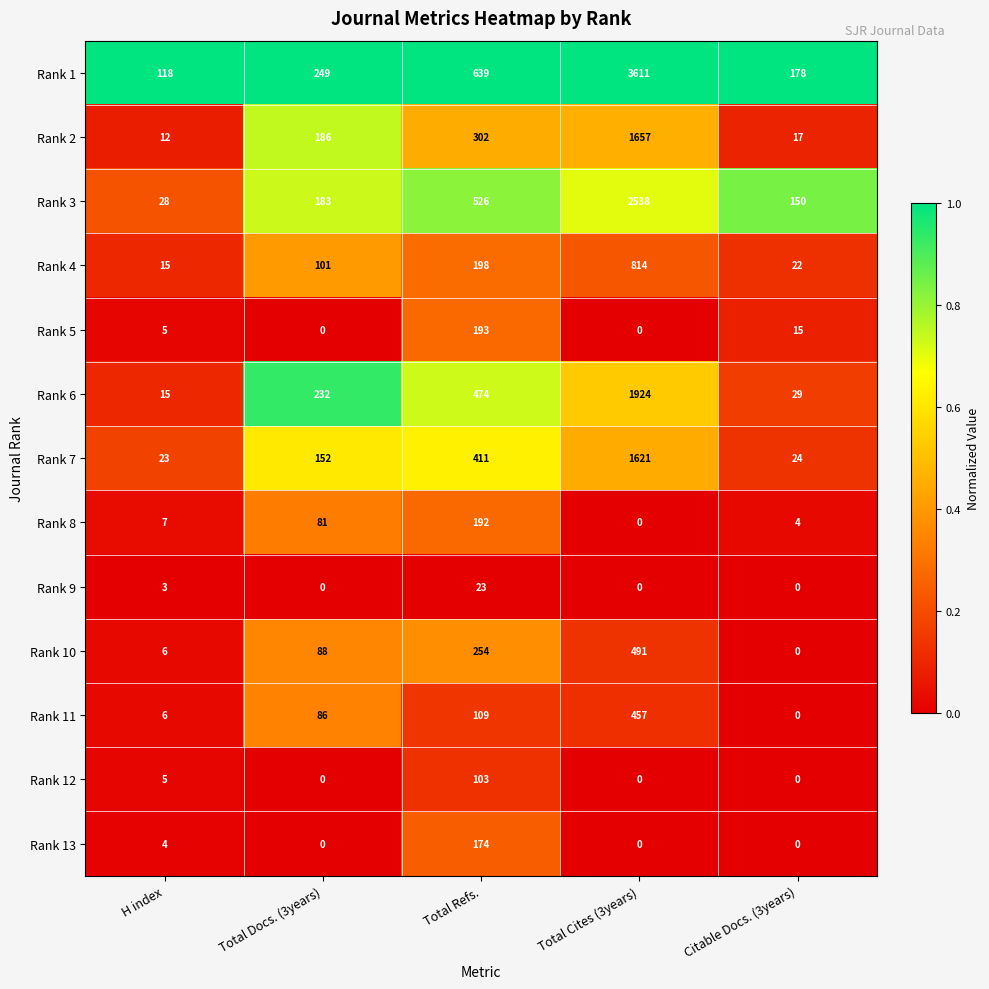

What is the sum of all Rank 11 values?

658